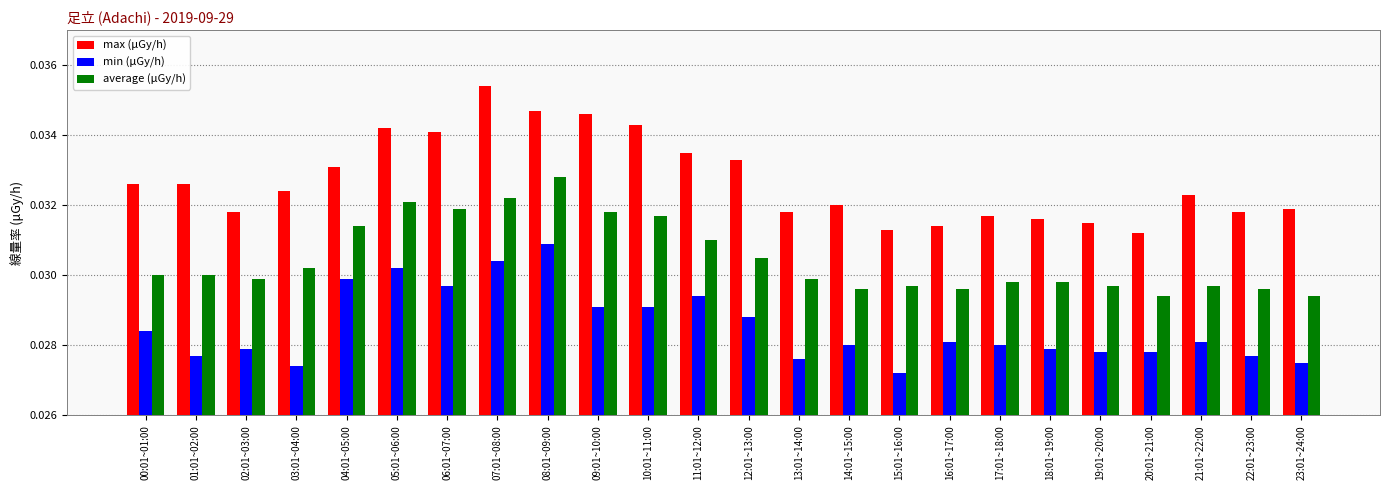

Which series has the largest total across all categories?

max (μGy/h)